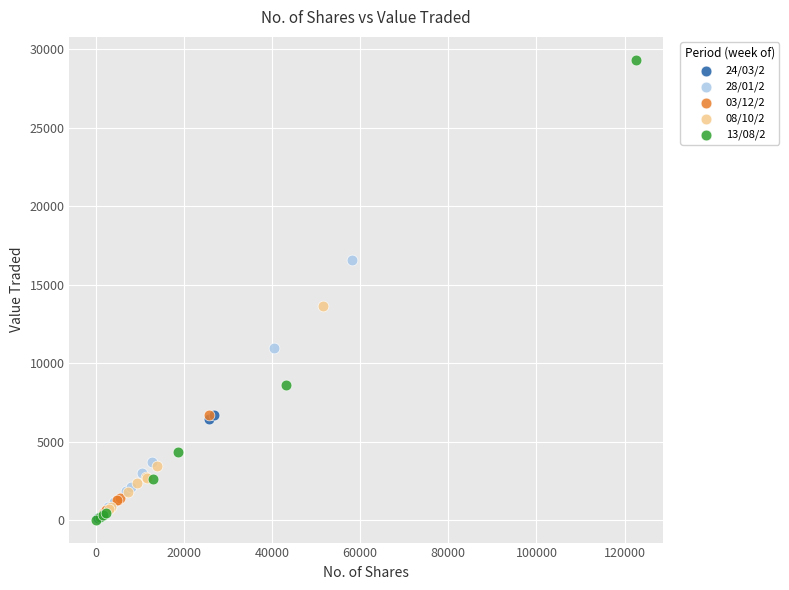

Which series has the largest Y range (max minus min)?

13/08/2